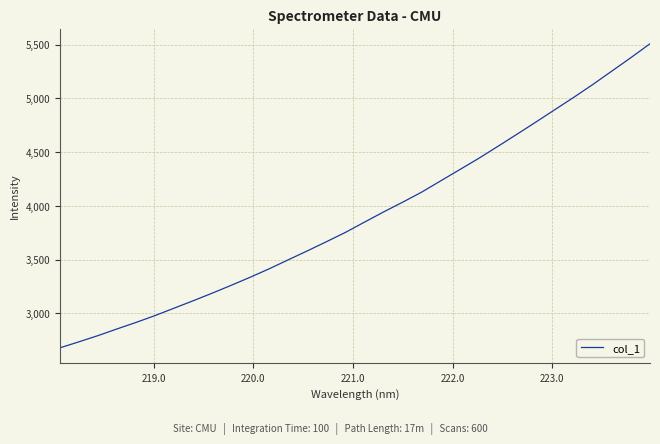

What is the difference between the maximum and minimum values?

2828.6